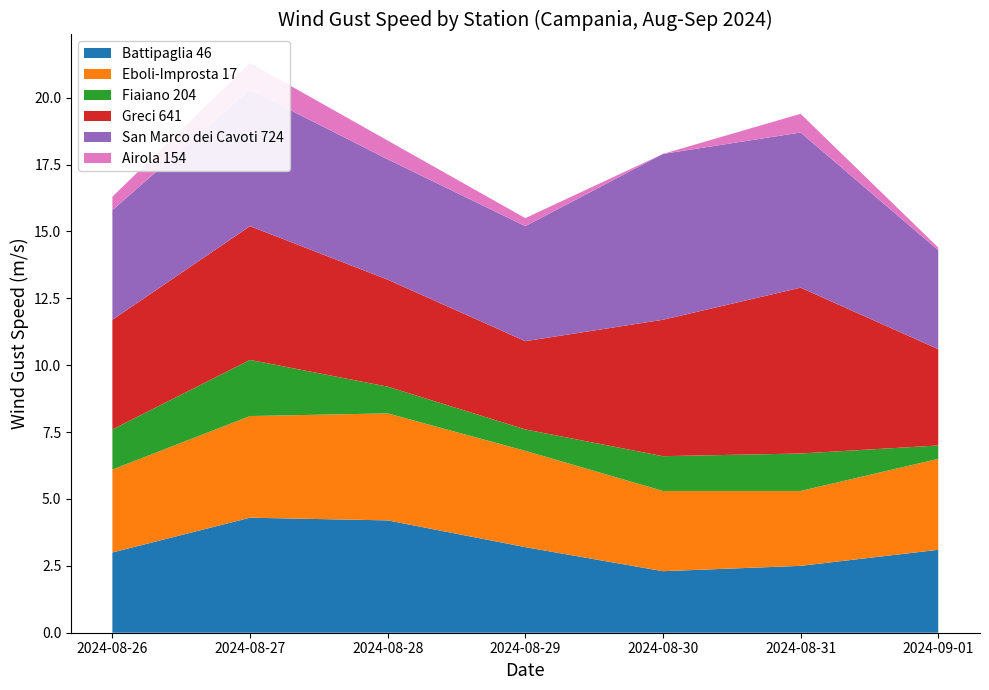

Reading left to right, transcribe all the data shown in this chart.

Battipaglia 46: 2024-08-26=3.0	2024-08-27=4.3	2024-08-28=4.2	2024-08-29=3.2	2024-08-30=2.3	2024-08-31=2.5	2024-09-01=3.1
Eboli-Improsta 17: 2024-08-26=3.1	2024-08-27=3.8	2024-08-28=4.0	2024-08-29=3.6	2024-08-30=3.0	2024-08-31=2.8	2024-09-01=3.4
Fiaiano 204: 2024-08-26=1.5	2024-08-27=2.1	2024-08-28=1.0	2024-08-29=0.8	2024-08-30=1.3	2024-08-31=1.4	2024-09-01=0.5
Greci 641: 2024-08-26=4.1	2024-08-27=5.0	2024-08-28=4.0	2024-08-29=3.3	2024-08-30=5.1	2024-08-31=6.2	2024-09-01=3.6
San Marco dei Cavoti 724: 2024-08-26=4.1	2024-08-27=5.1	2024-08-28=4.5	2024-08-29=4.3	2024-08-30=6.2	2024-08-31=5.8	2024-09-01=3.7
Airola 154: 2024-08-26=0.5	2024-08-27=1.0	2024-08-28=0.7	2024-08-29=0.3	2024-08-30=0.0	2024-08-31=0.7	2024-09-01=0.1